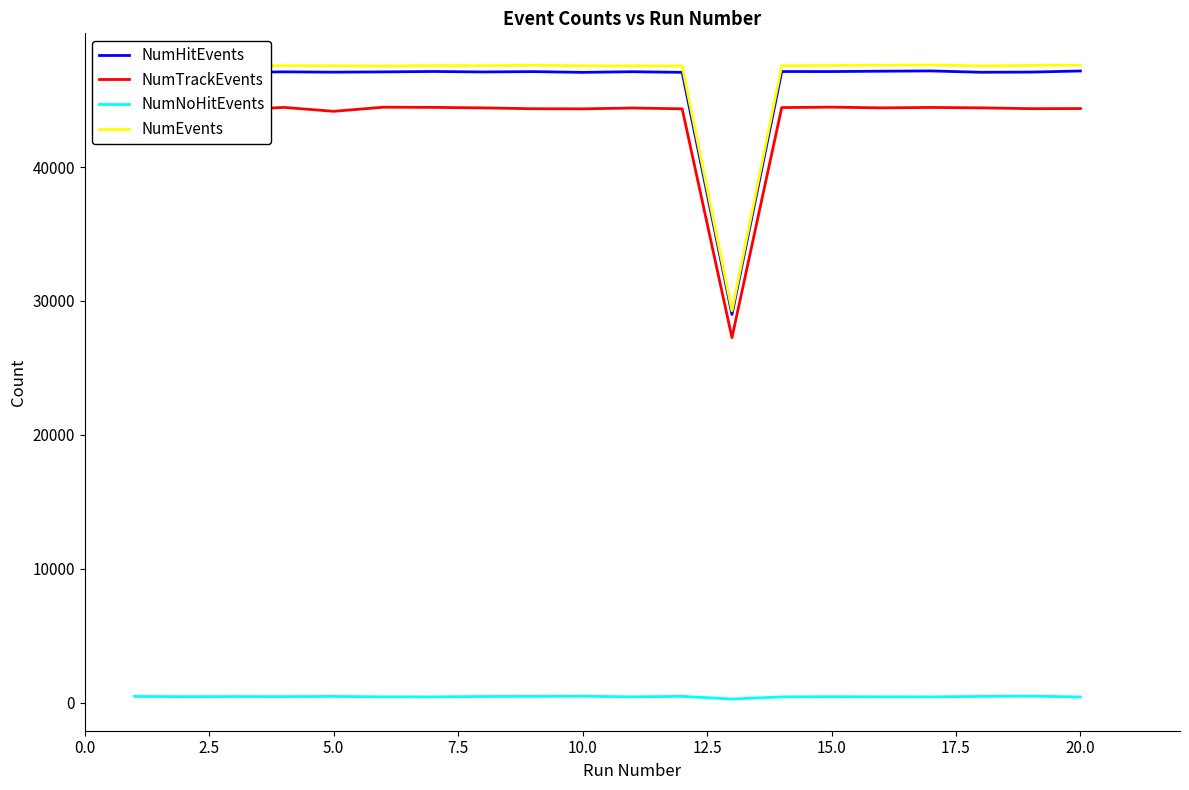

True or false: NumNoHitEvents and NumEvents intersect in this chart.

False